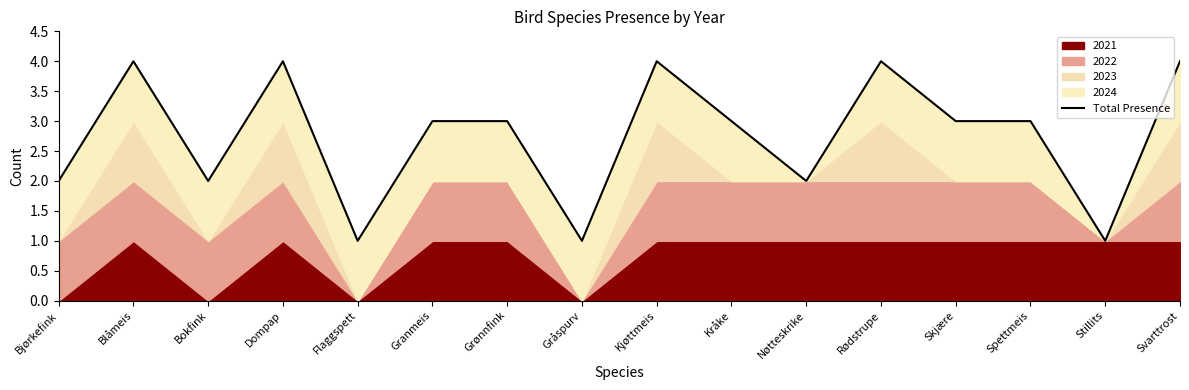

The chart shows a value of 4 at Skjære. True or false?

False